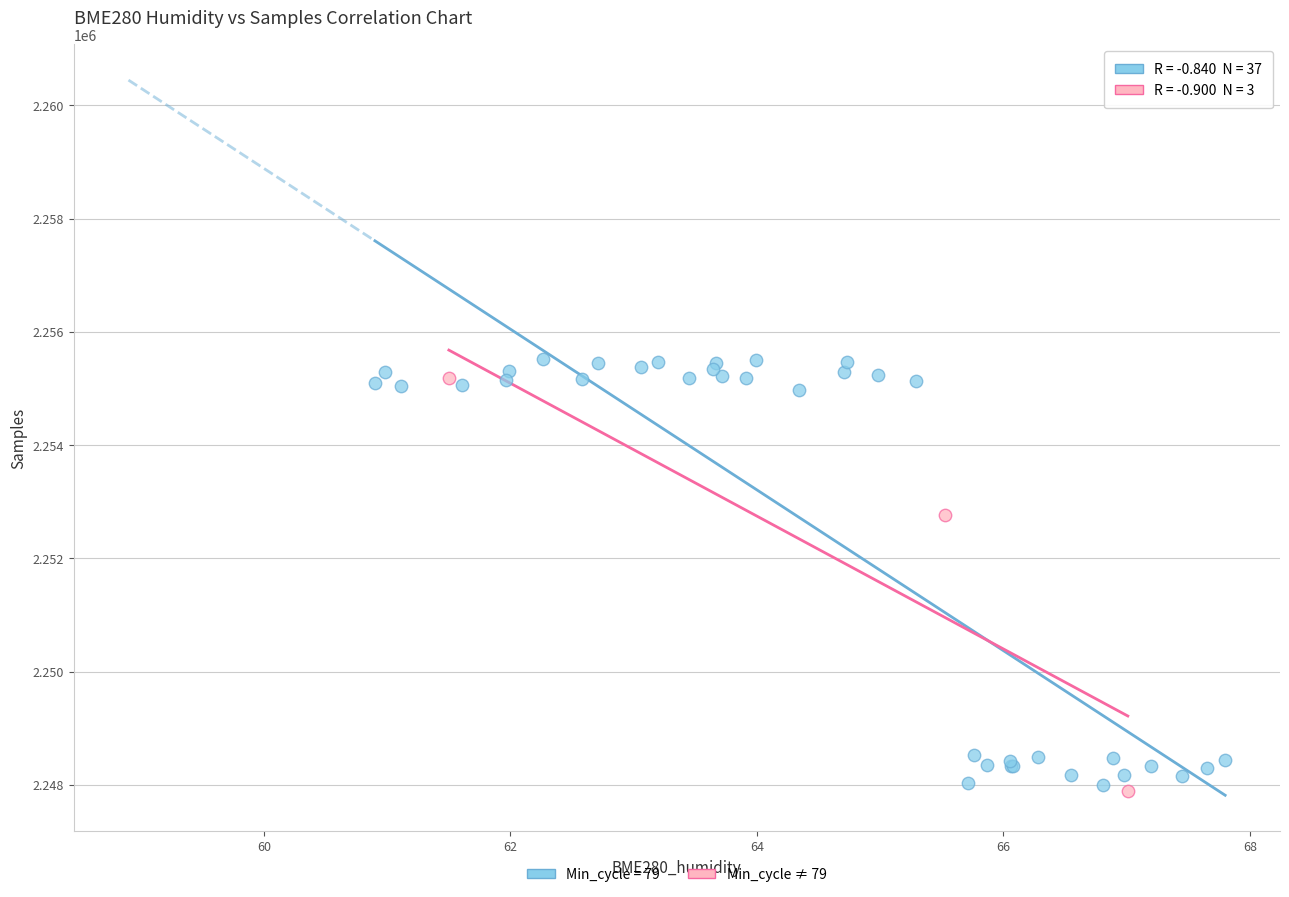

Which series has the largest Y range (max minus min)?

Min_cycle = 79